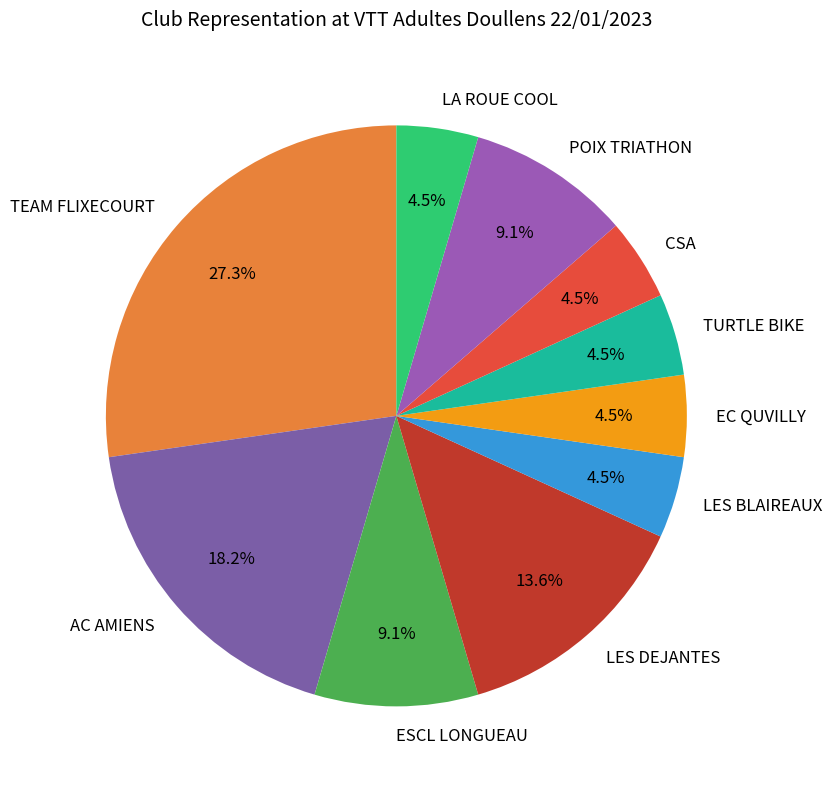

What is the largest slice in the pie chart?

TEAM FLIXECOURT